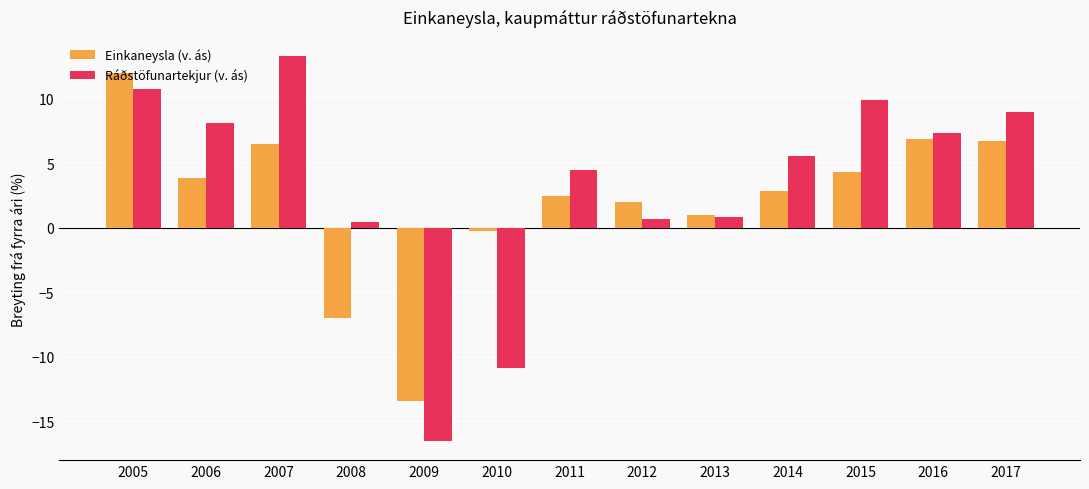

At 2010, list the series in order from smallest to largest.

Ráðstöfunartekjur (v. ás), Einkaneysla (v. ás)